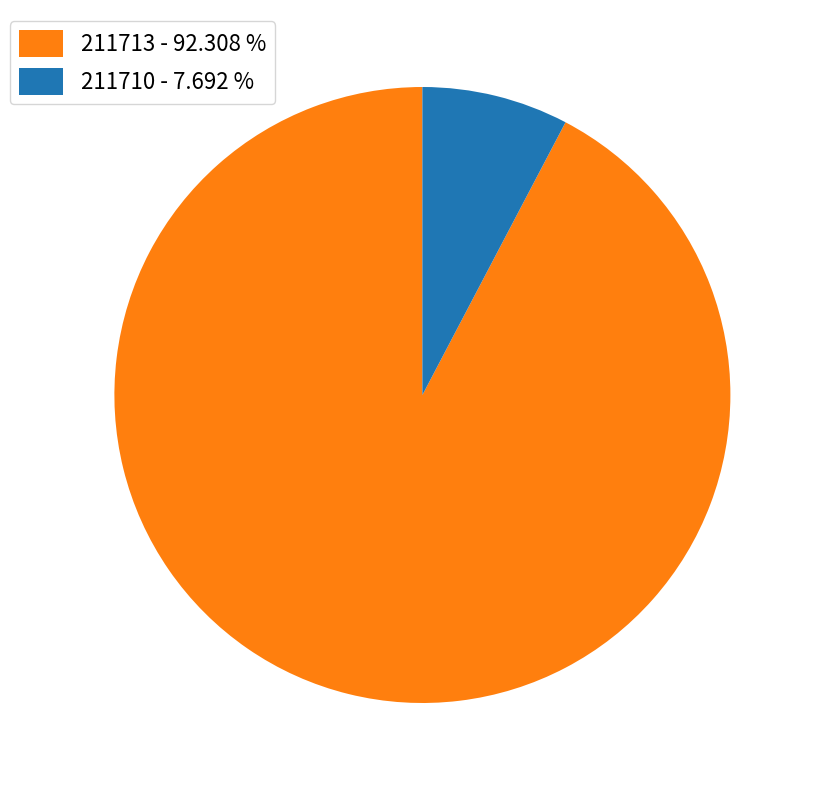

Count the number of slices in the pie.

2